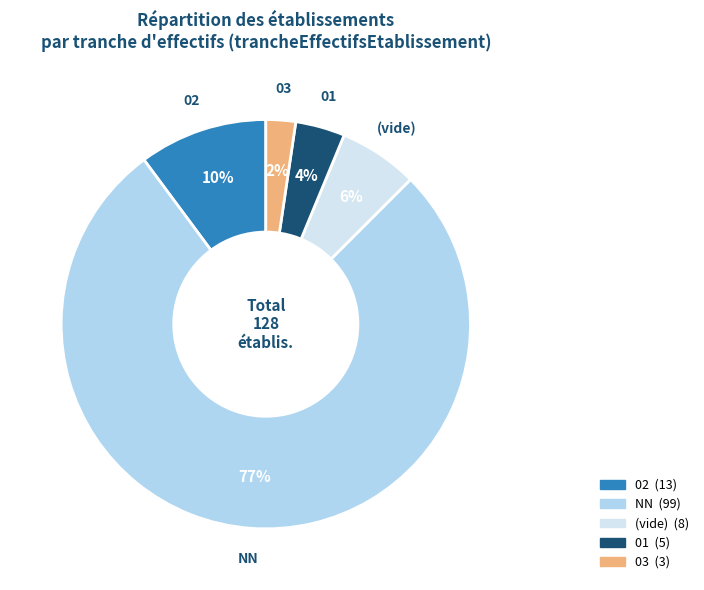

To the nearest percent, what percentage of the pie is (vide)?

6%